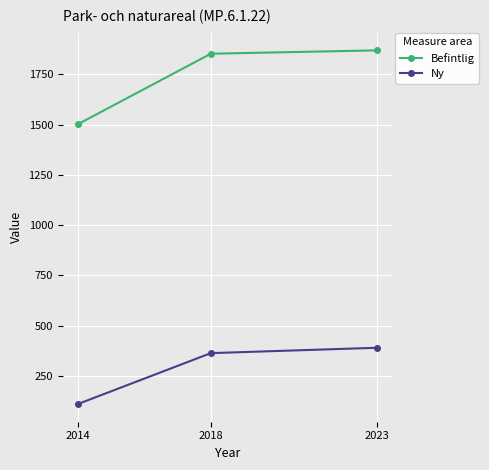

What is the maximum value for Ny?

390.5